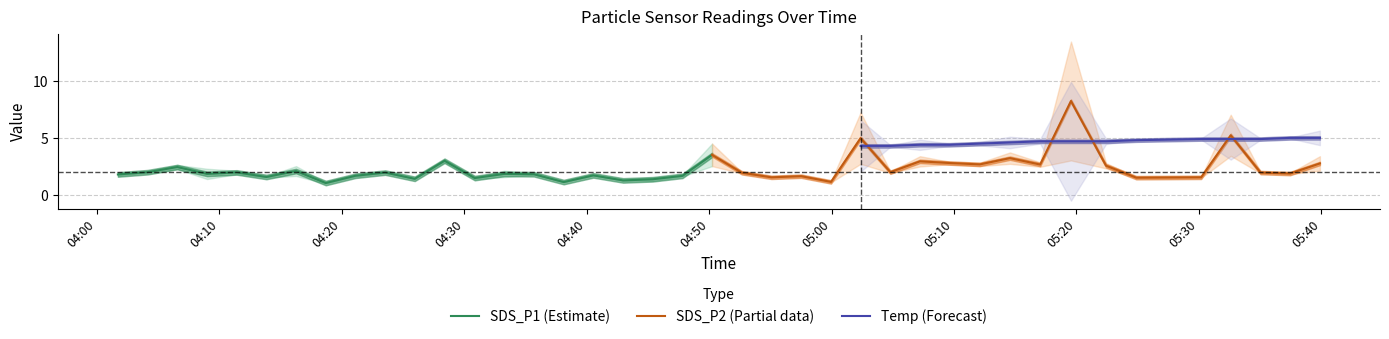

What is the highest value of the SDS_P1 (Estimate) series?

3.5